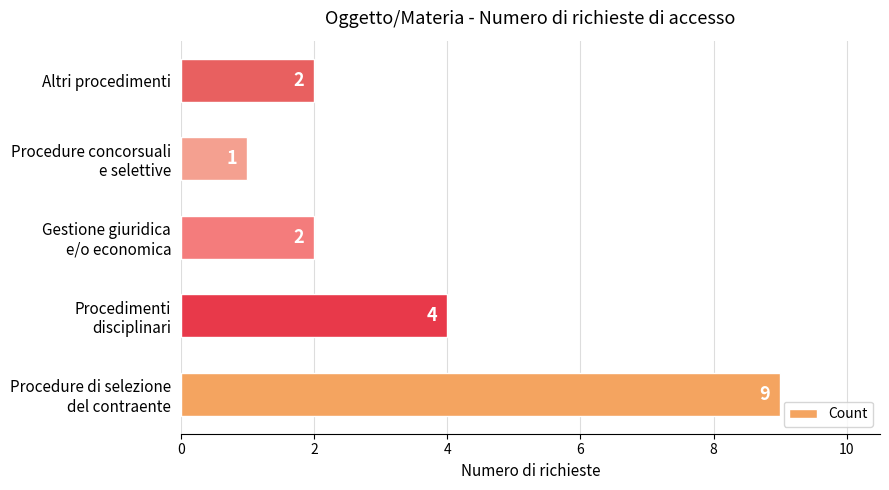

What is the greatest value displayed?

9